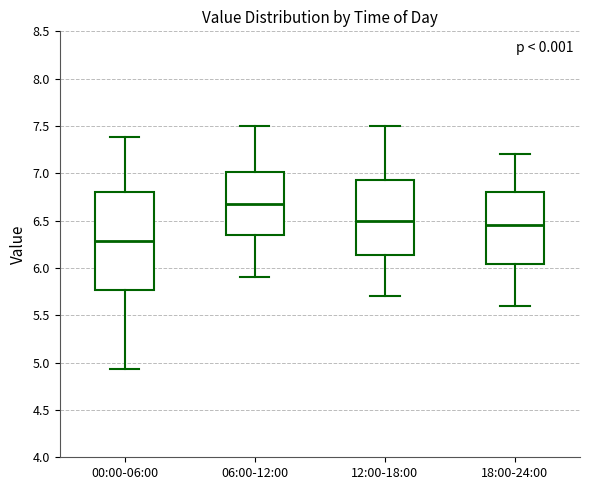

Reading left to right, read every box against the y-axis: the position of its median line, the range the box covers, and the ends of its whiskers. The values are not printed on the chart, so give them approximately, as read against the axis.

00:00-06:00: median 6.30, box 5.75 to 6.80, whiskers 4.95 to 7.40
06:00-12:00: median 6.70, box 6.35 to 7.00, whiskers 5.90 to 7.50
12:00-18:00: median 6.50, box 6.15 to 6.95, whiskers 5.70 to 7.50
18:00-24:00: median 6.45, box 6.05 to 6.80, whiskers 5.60 to 7.20